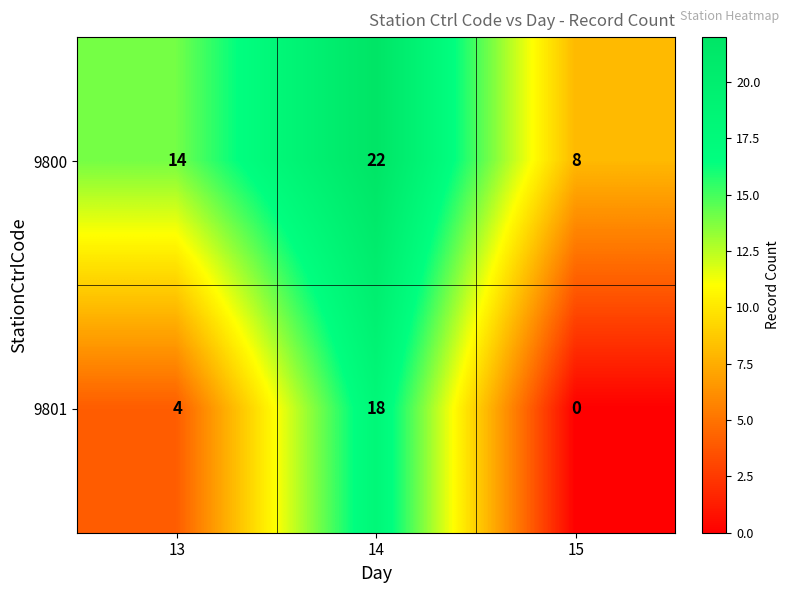

What is the difference between the maximum and minimum values in the 9800 series?

14